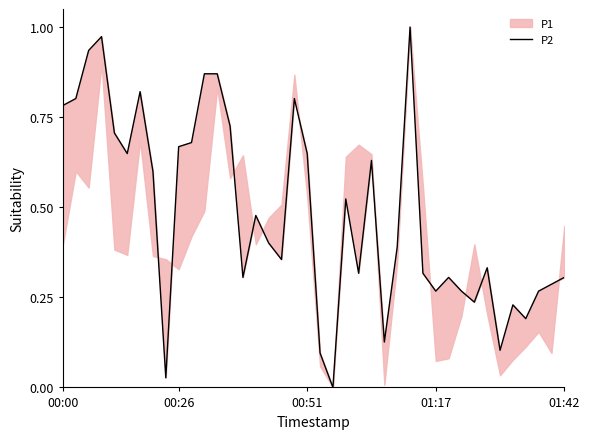

At which category does the chart reach its peak across all series?

27